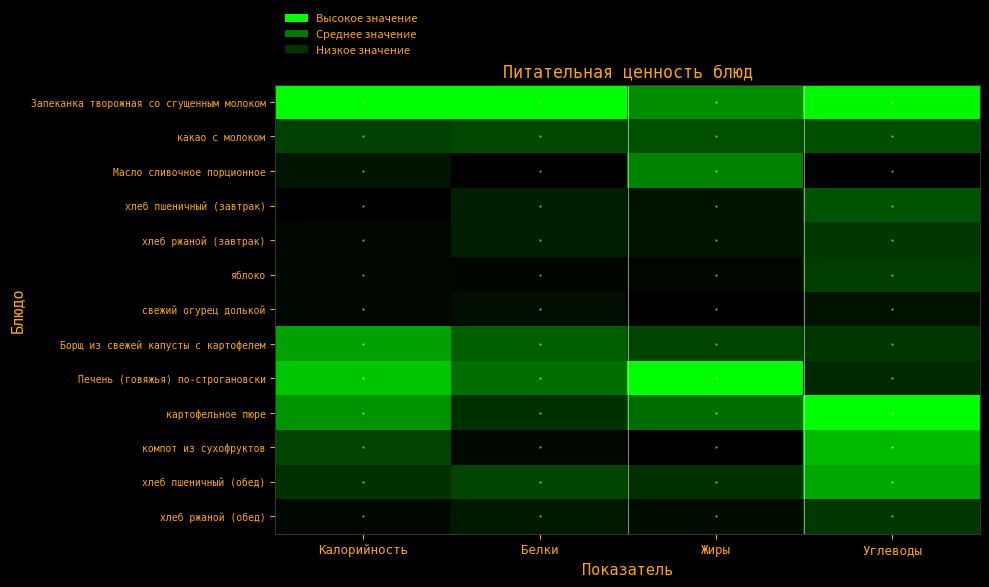

What is the difference between the highest and lowest values at Жиры?

1.0